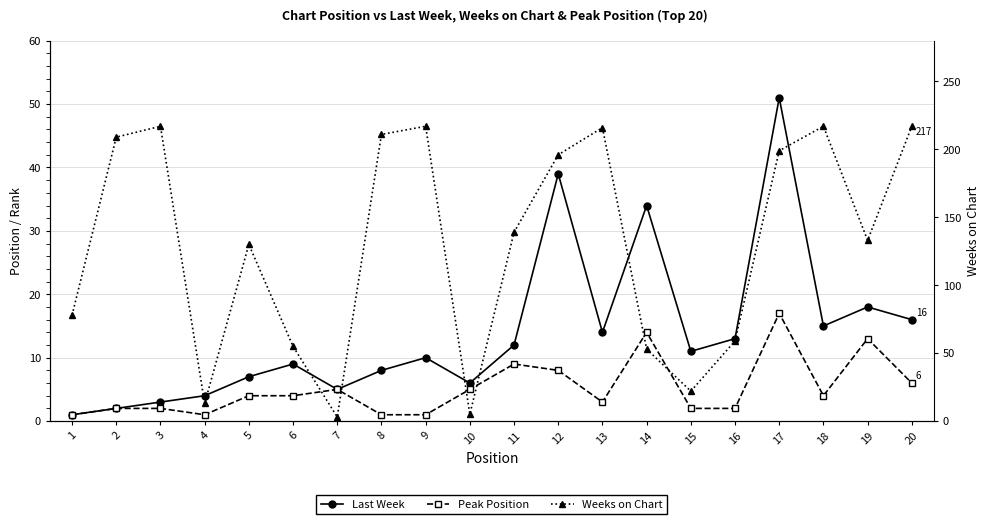

How many interior local valleys does the Weeks on Chart series have?

5